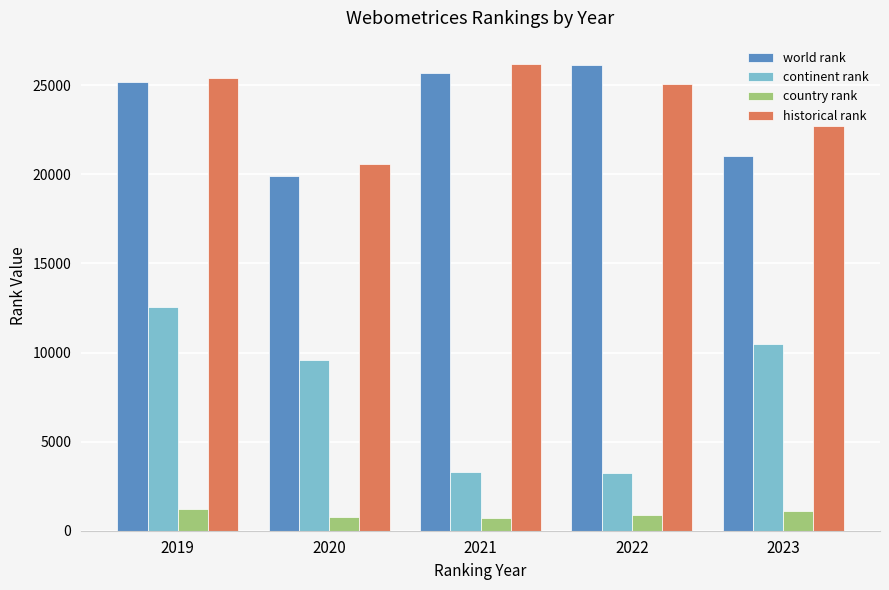

At which category is the sum across all series the highest?

2019